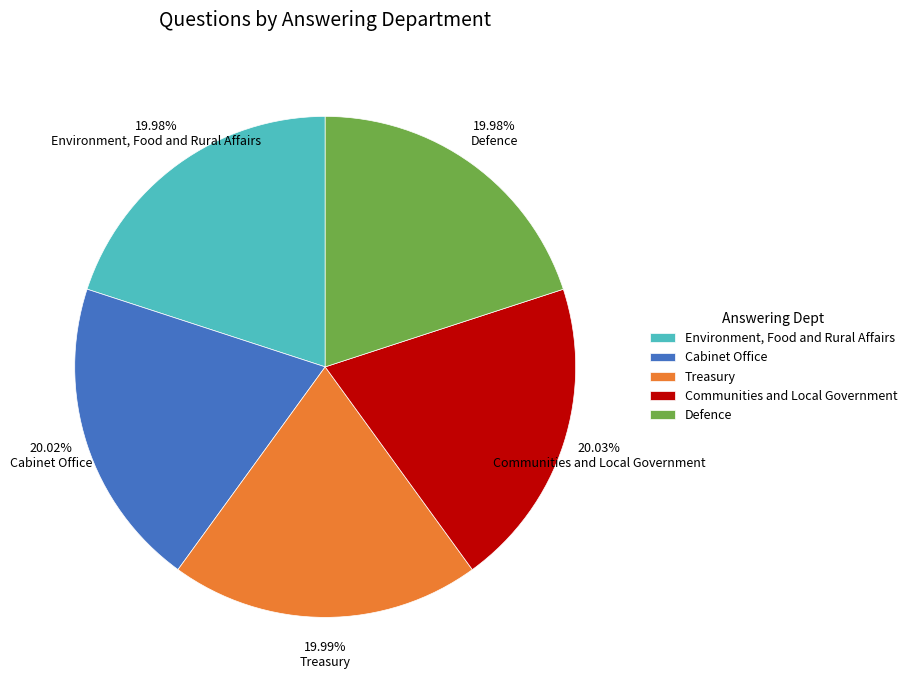

Approximately how many times larger is the value at Defence compared to Treasury?

1.0